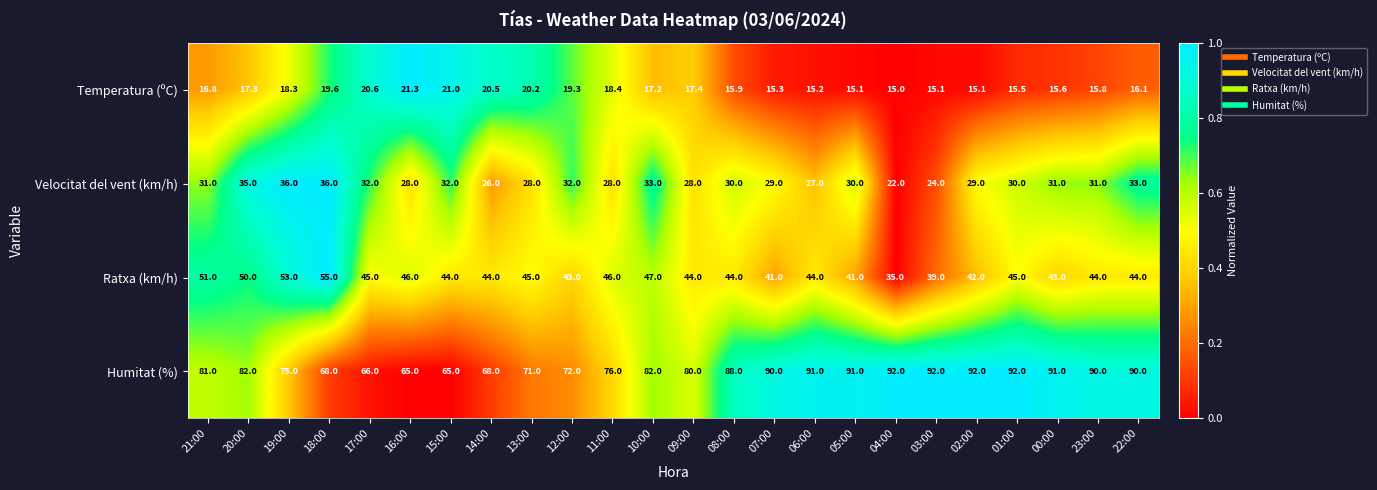

Which series has the largest range (max minus min)?

Humitat (%)